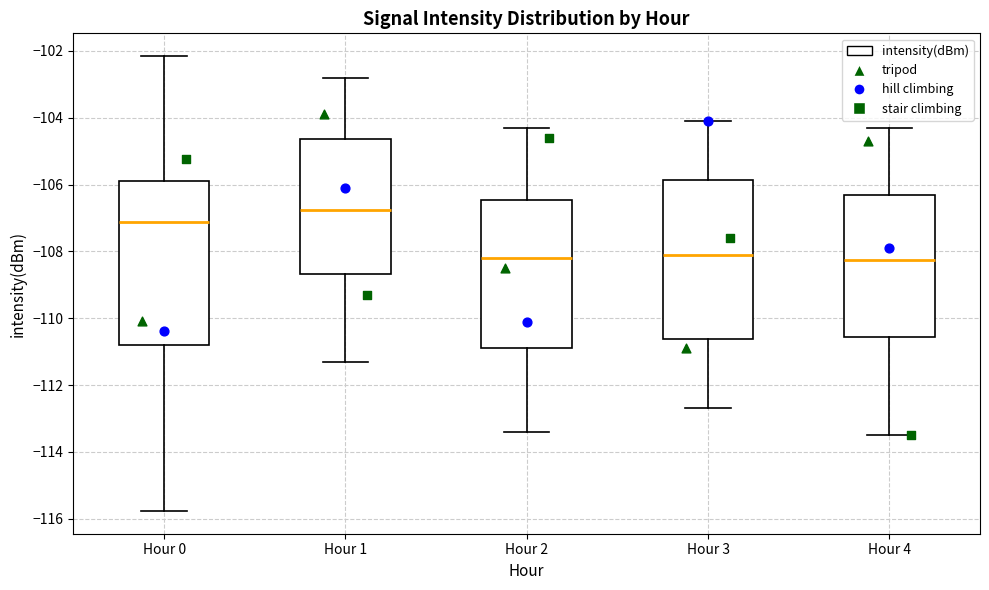

Reading left to right, transcribe this box plot: for each box, give where its median line is, the range the box spans, and where its two whiskers end, as read against the y-axis. The values are not printed on the chart, so give them approximately, as read against the axis.

Hour 0: median -107.2, box -110.8 to -105.8, whiskers -115.8 to -102.2
Hour 1: median -106.8, box -108.6 to -104.6, whiskers -111.2 to -102.8
Hour 2: median -108.2, box -110.8 to -106.4, whiskers -113.4 to -104.2
Hour 3: median -108.0, box -110.6 to -105.8, whiskers -112.6 to -104.0
Hour 4: median -108.2, box -110.6 to -106.4, whiskers -113.4 to -104.2